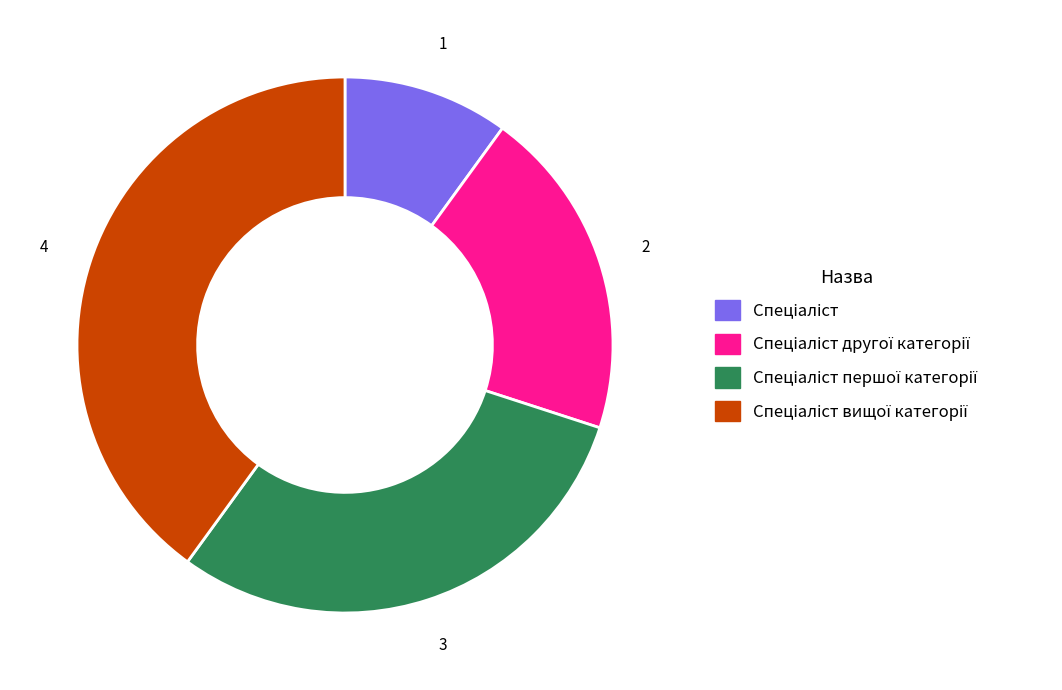

Is there any slice that represents more than half of the pie?

No